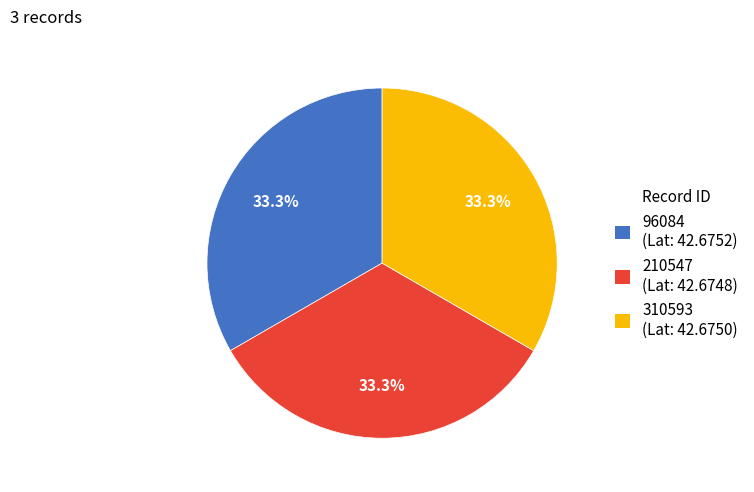

Combined, do 96084 and 310593 account for over 50%?

Yes